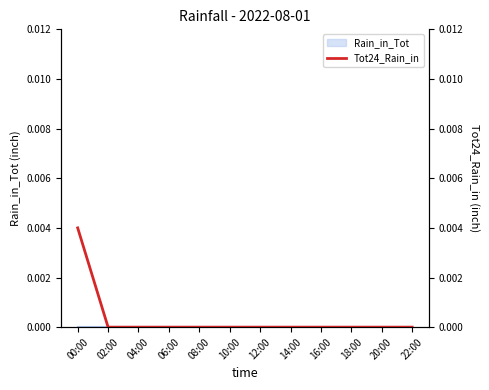

Which has a higher value, 18:00 or 14:00?

18:00